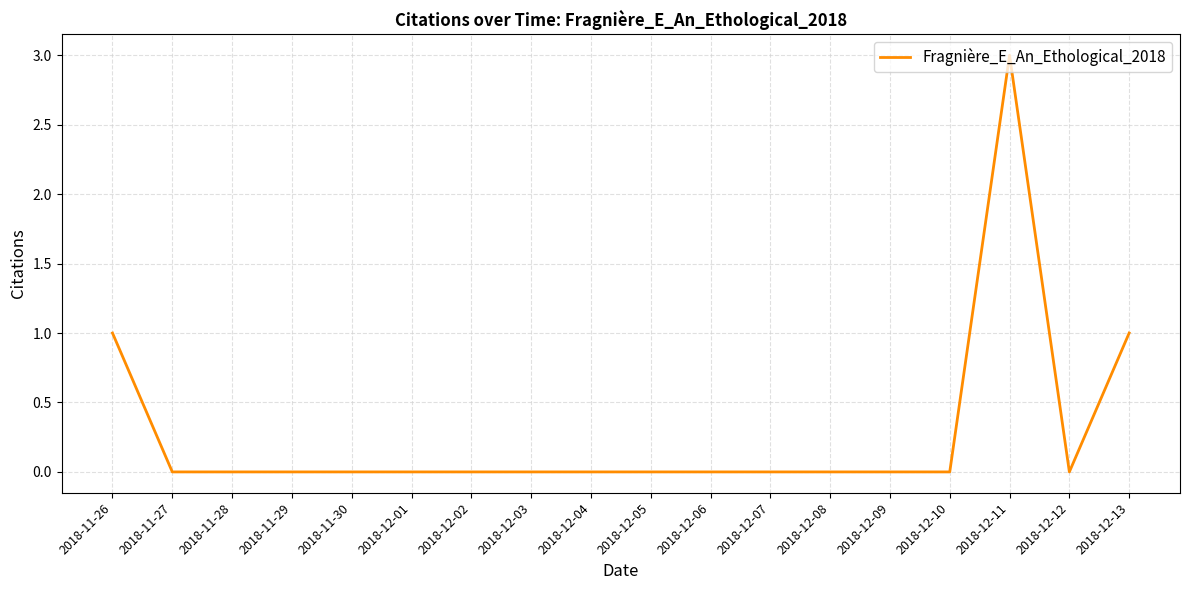

What is the greatest value displayed?

3